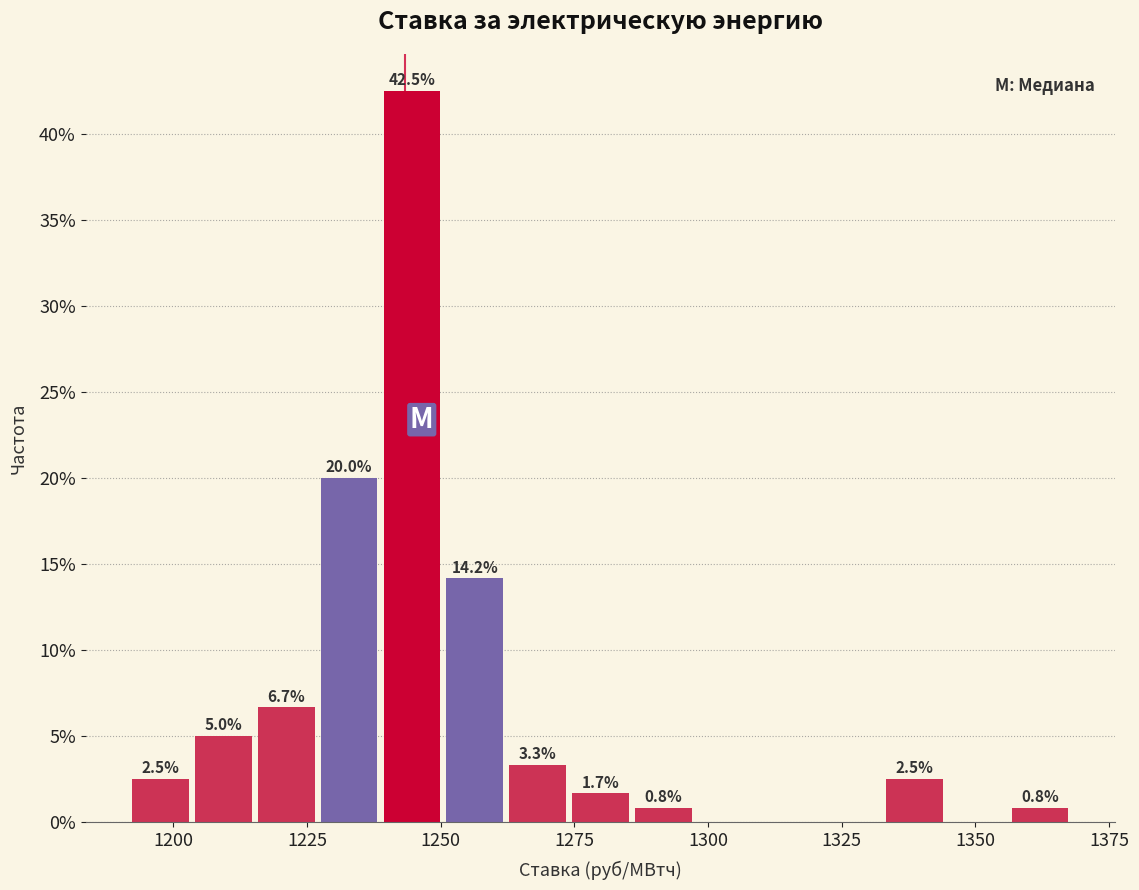

Around what value on the x-axis is the tallest bar? Give the approximate position of its centre, as read against the axis.

1245